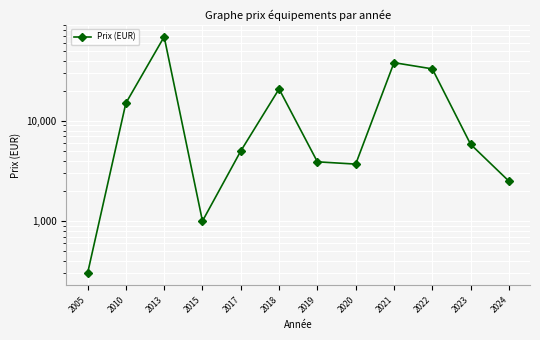

How many lines are shown in the chart?

1